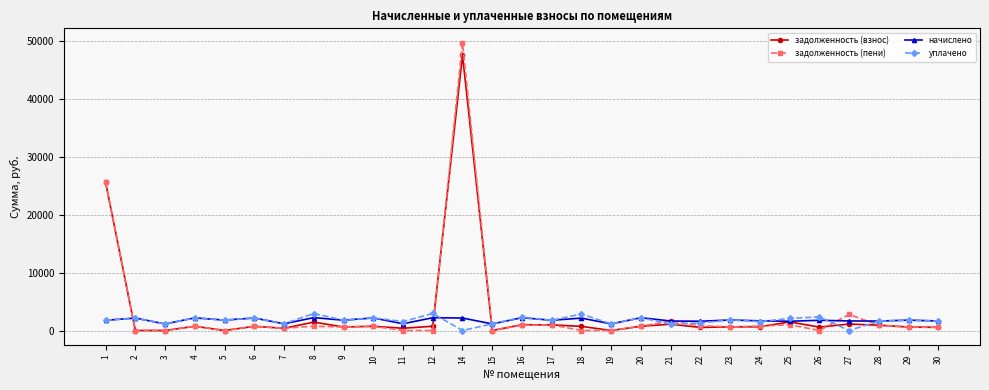

Is it true that начислено equals 2186.4 at 4?

True